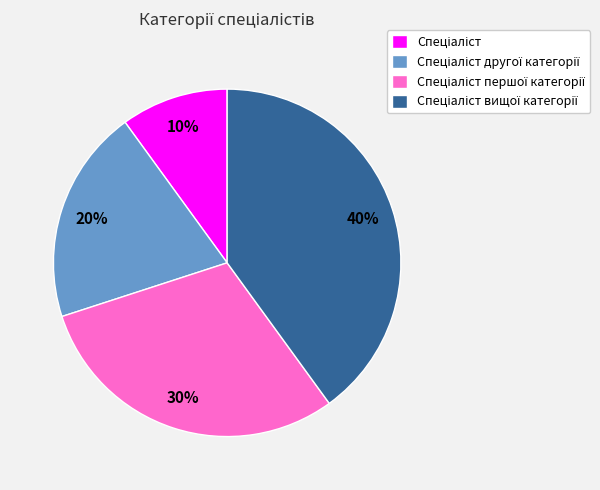

To the nearest percent, what is the average slice percentage?

25%